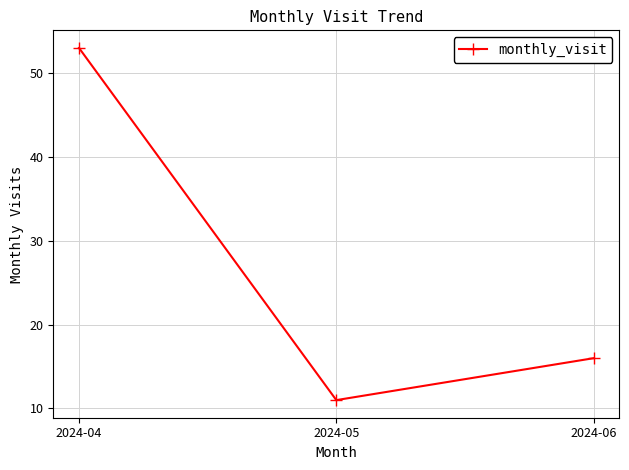

Reading left to right, what are all the values shown in this chart?

2024-04=53	2024-05=11	2024-06=16